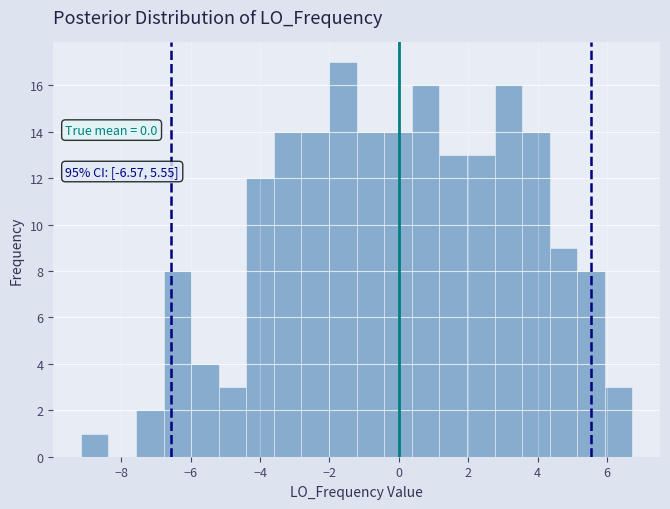

Read against the x-axis, roughly where is the centre of the tallest bar?

-1.6